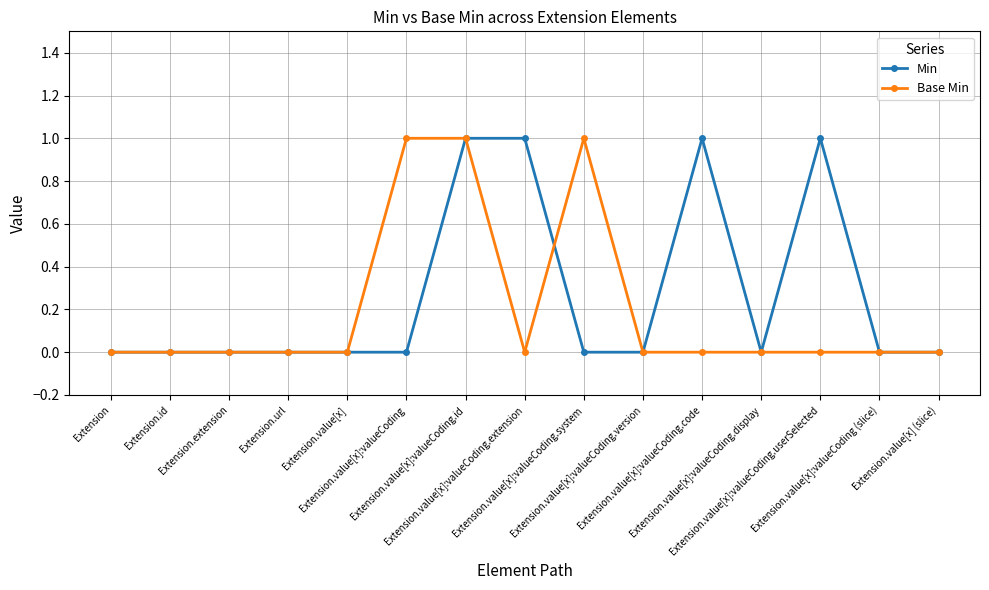

The Min series shows 0 at Extension.value[x]:valueCoding.version. True or false?

True